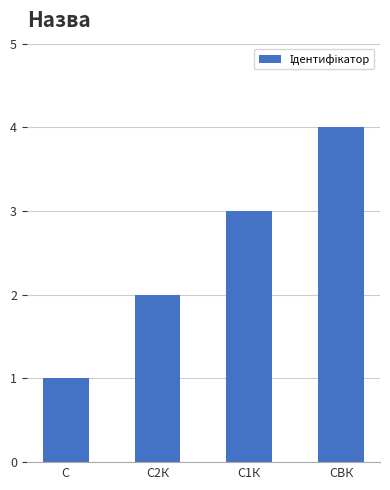

What is the difference between the maximum and minimum values?

3